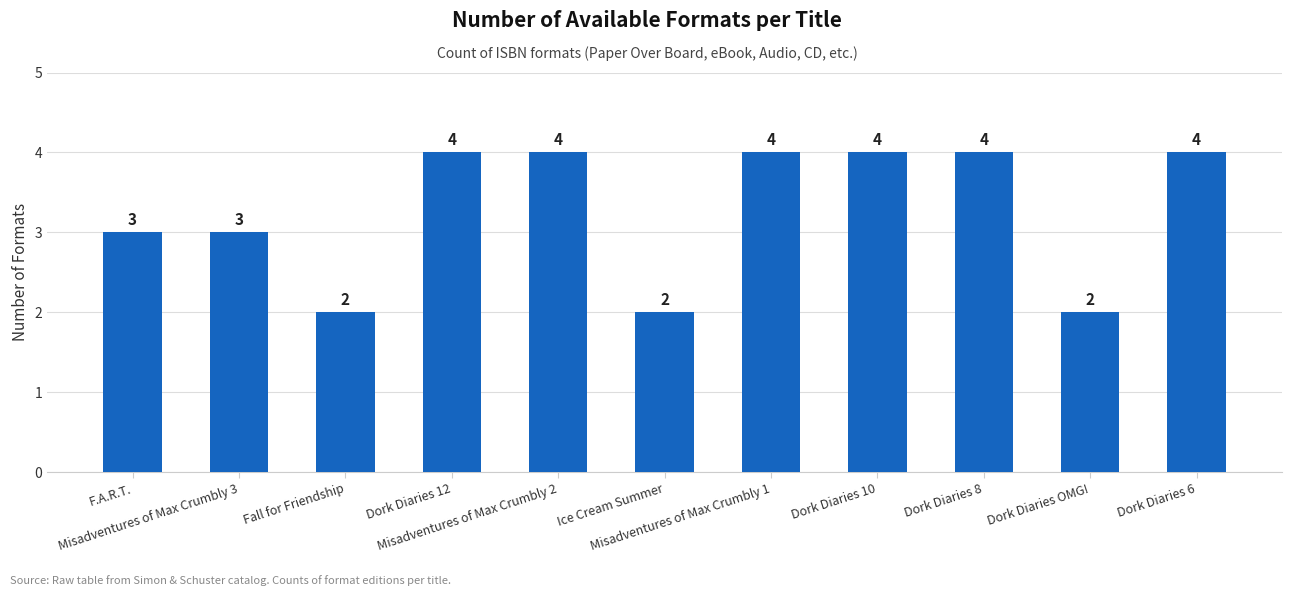

What is the greatest value displayed?

4